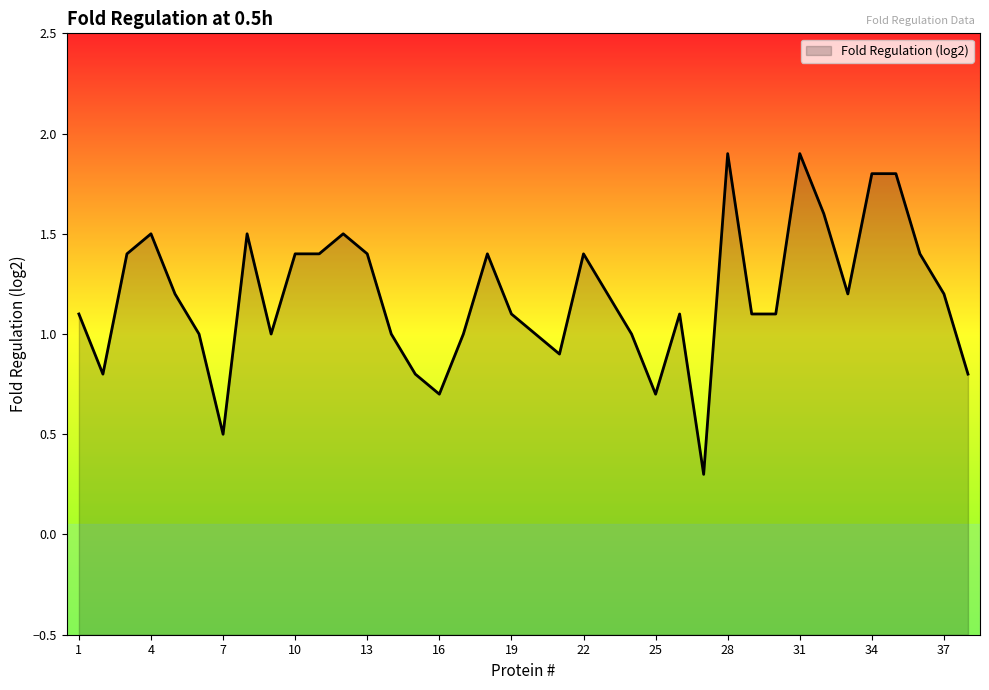

Does the chart display data point markers on the line(s)?

No